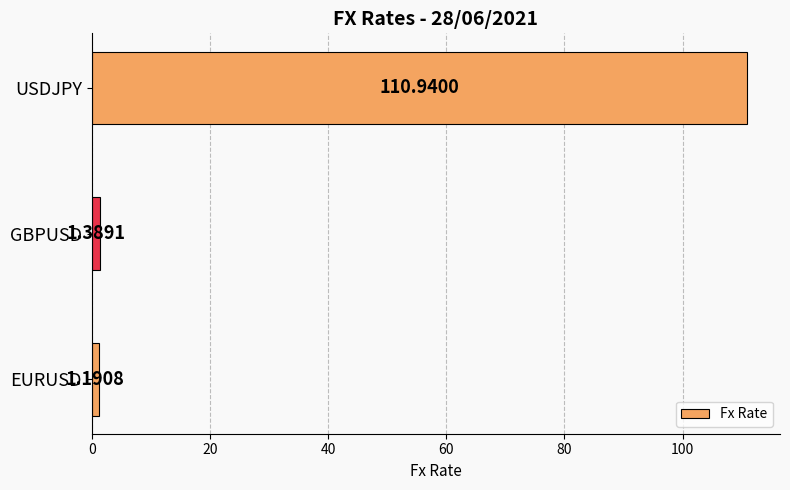

Where is the data nearest to the value 56?

GBPUSD